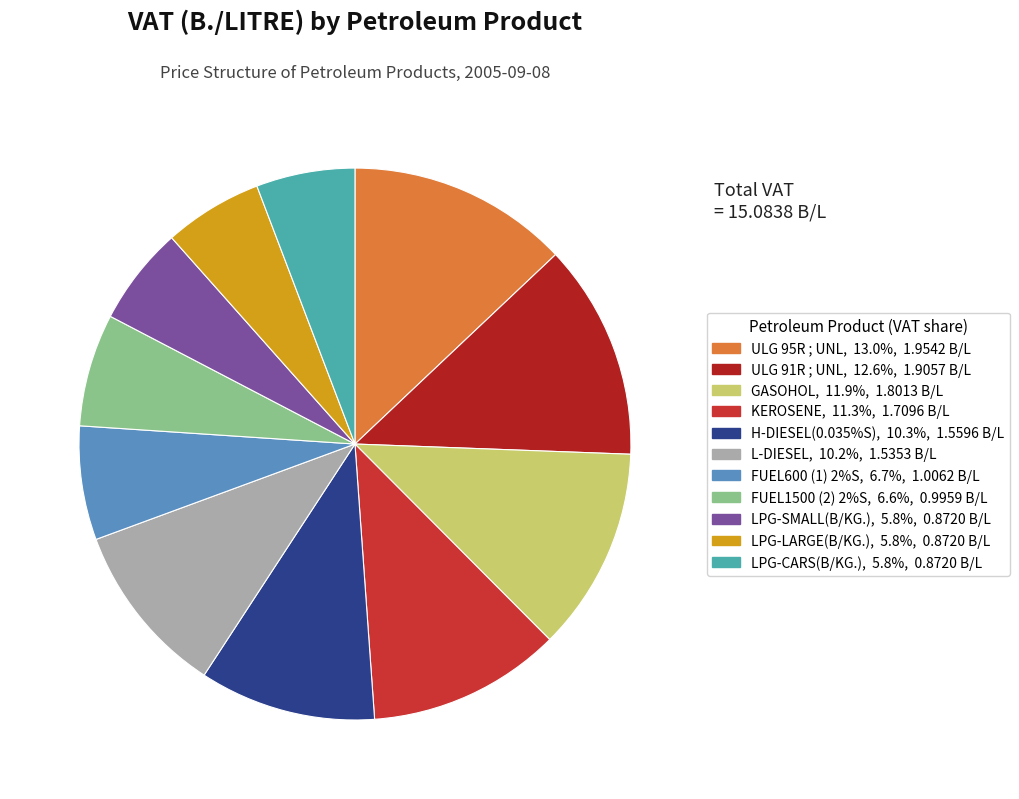

True or false: H-DIESEL(0.035%S) accounts for 10% of the total.

True